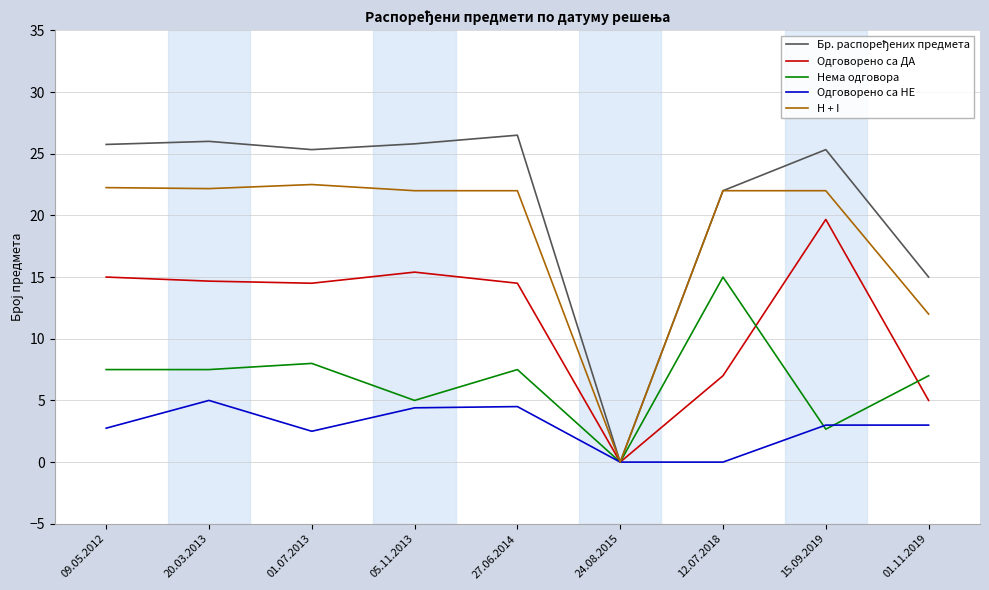

What position from the left is 01.07.2013?

3